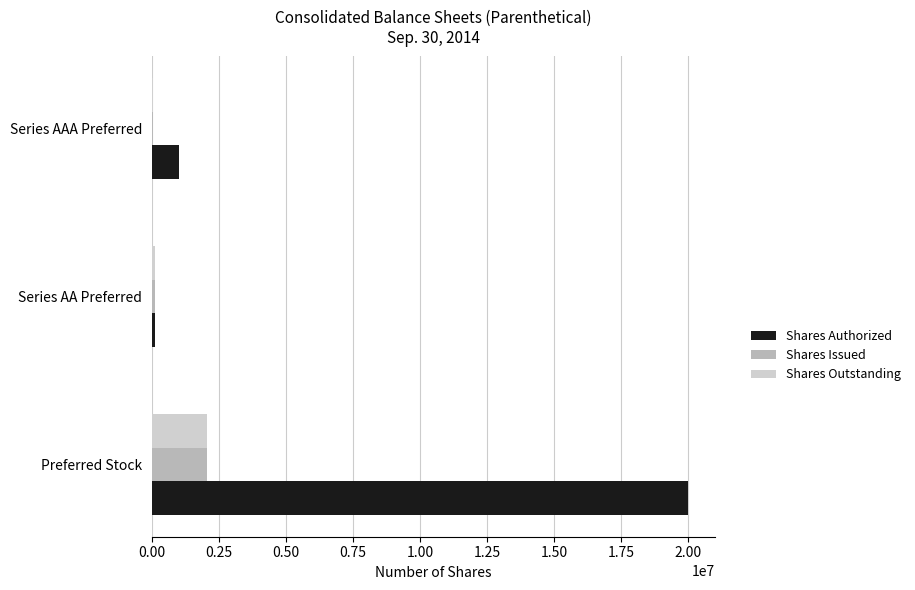

At which label does Shares Outstanding reach its peak?

Preferred Stock